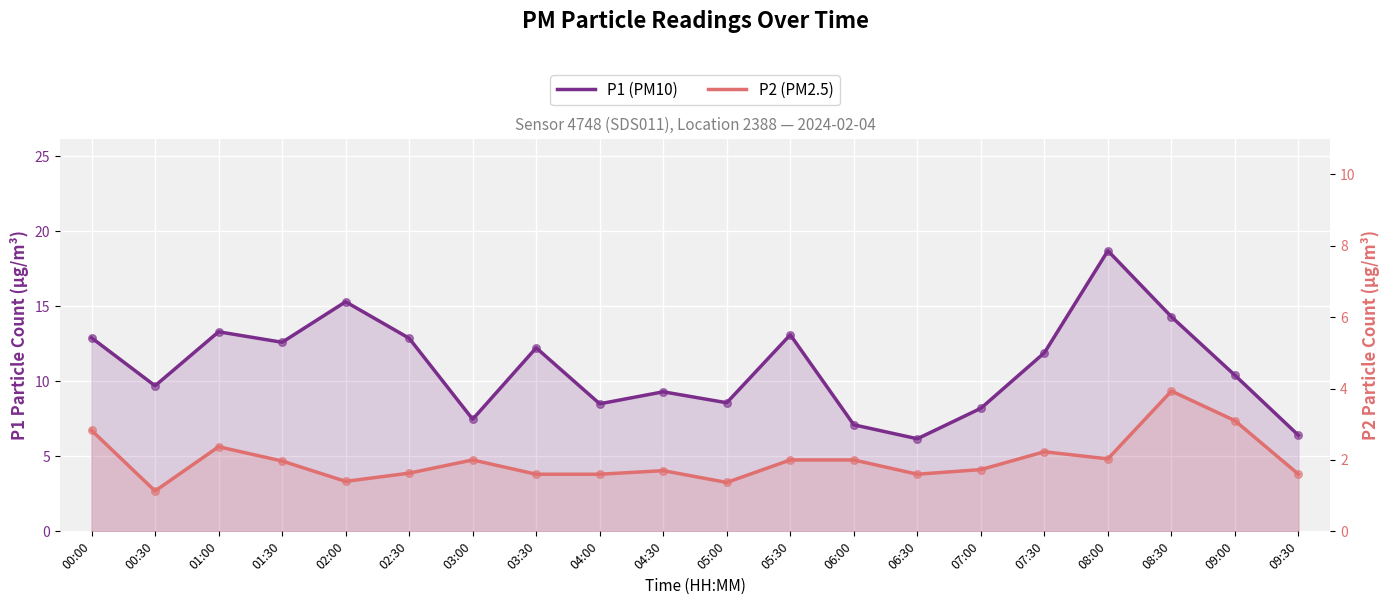

At how many categories does at least one series exceed 1?

20